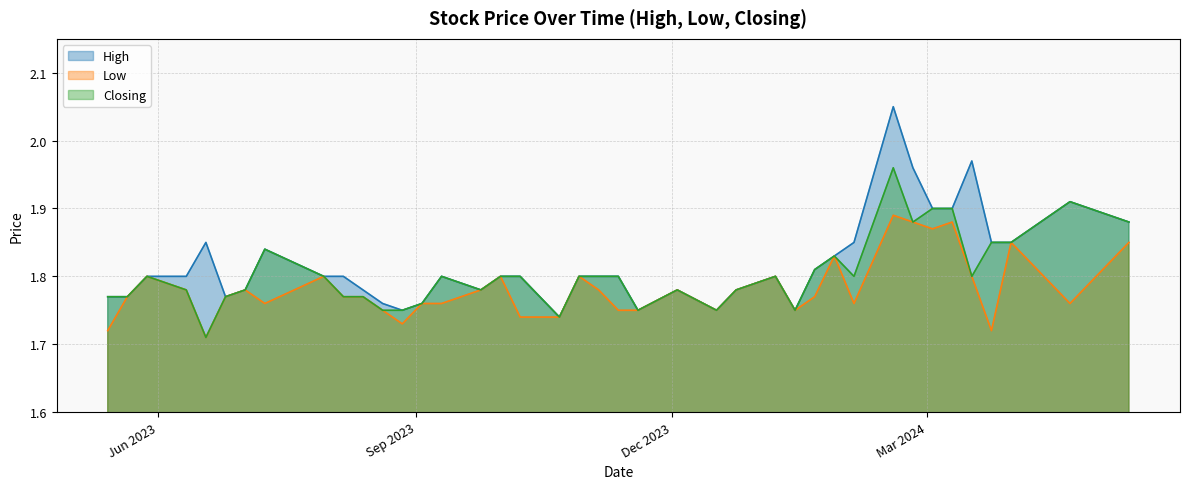

List the series in order of their overall mean, lowest first.

Low, Closing, High